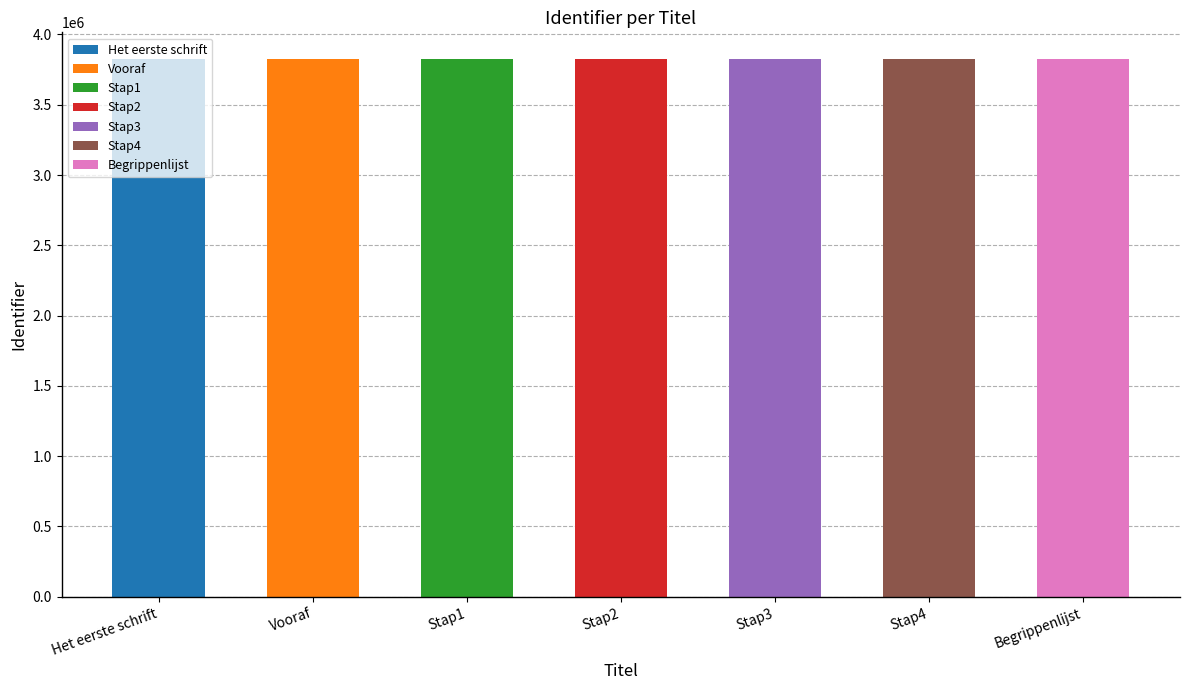

Reading left to right, what are all the values shown in this chart?

Het eerste schrift=3824113	Vooraf=3824114	Stap1=3824118	Stap2=3824120	Stap3=3824122	Stap4=3824125	Begrippenlijst=3824127